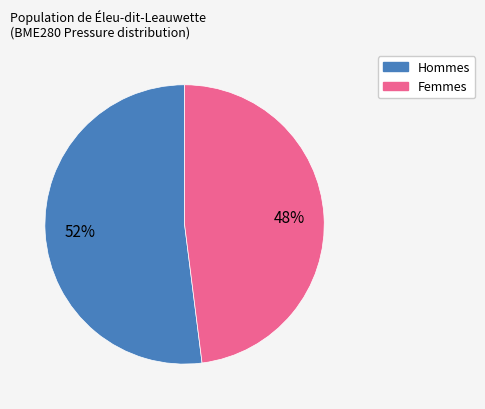

Does any single category account for the majority?

Yes